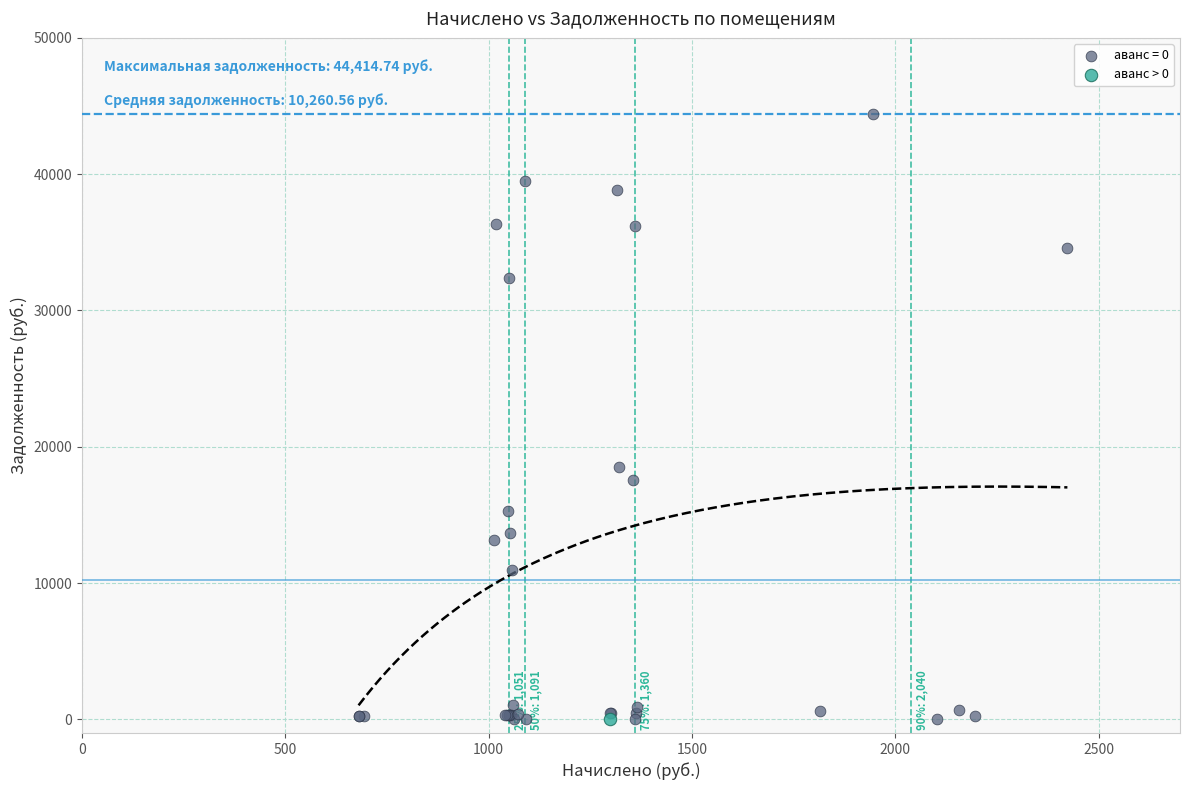

Which series contains the highest Y value?

аванс = 0